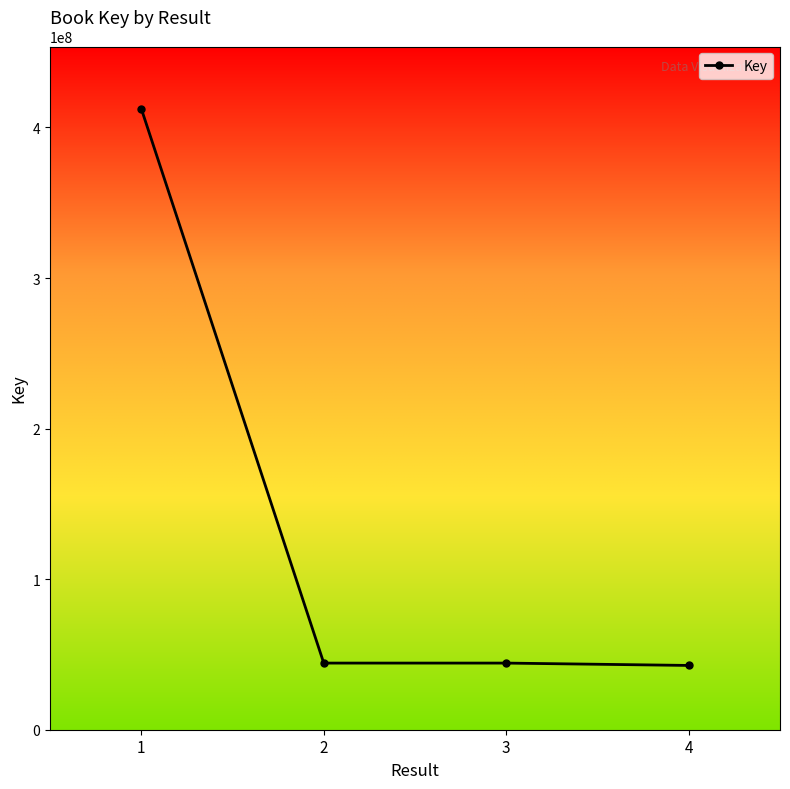

Approximately how many times larger is the value at 1 compared to 3?

9.3